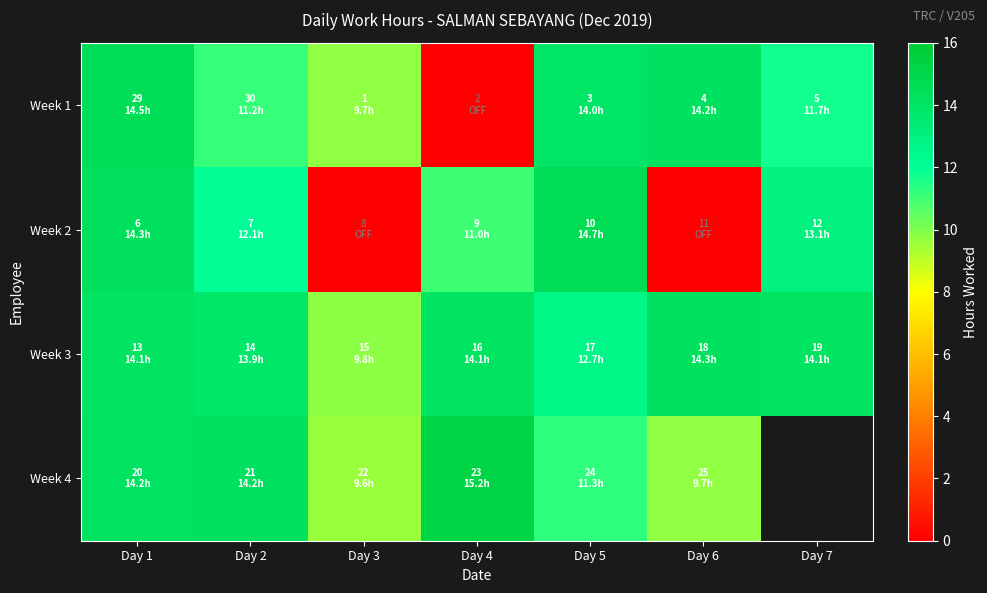

At which label does Week 1 reach its peak?

Day 1